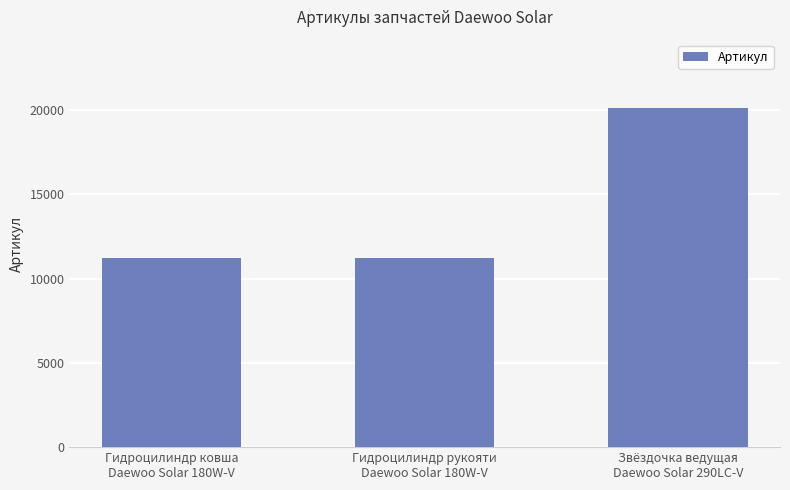

What is the maximum value shown in the chart?

20150